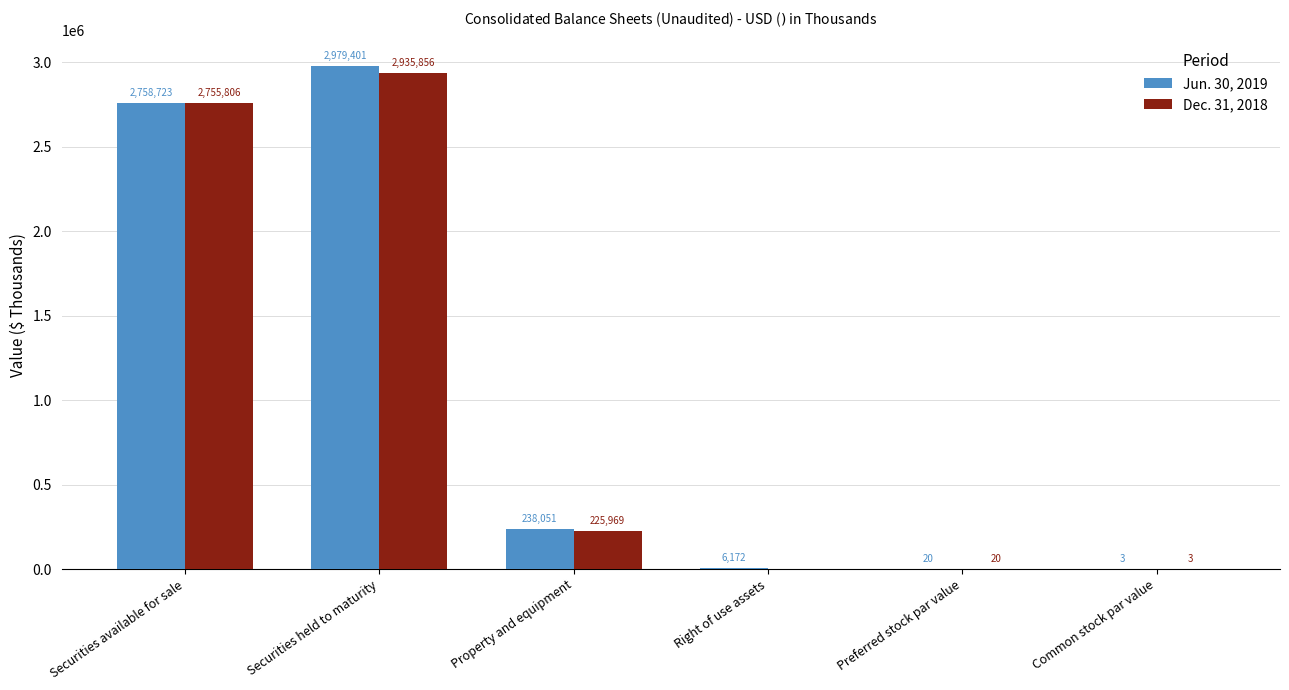

What is the sum of the Dec. 31, 2018 values at Preferred stock par value and Securities available for sale?

2755826.0